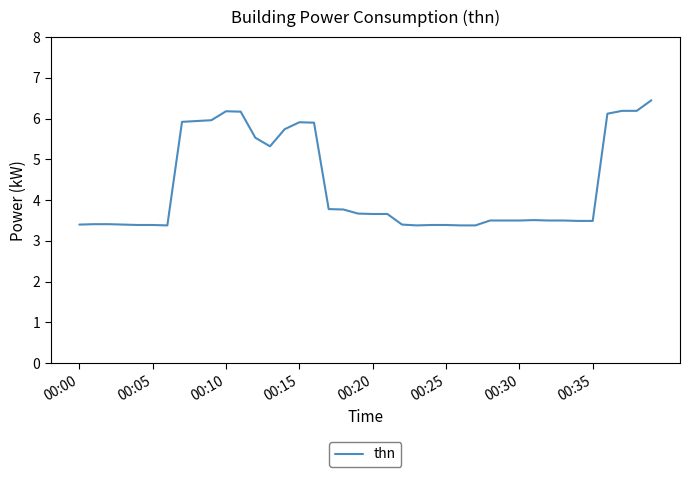

What is the sum of all values?

174.2